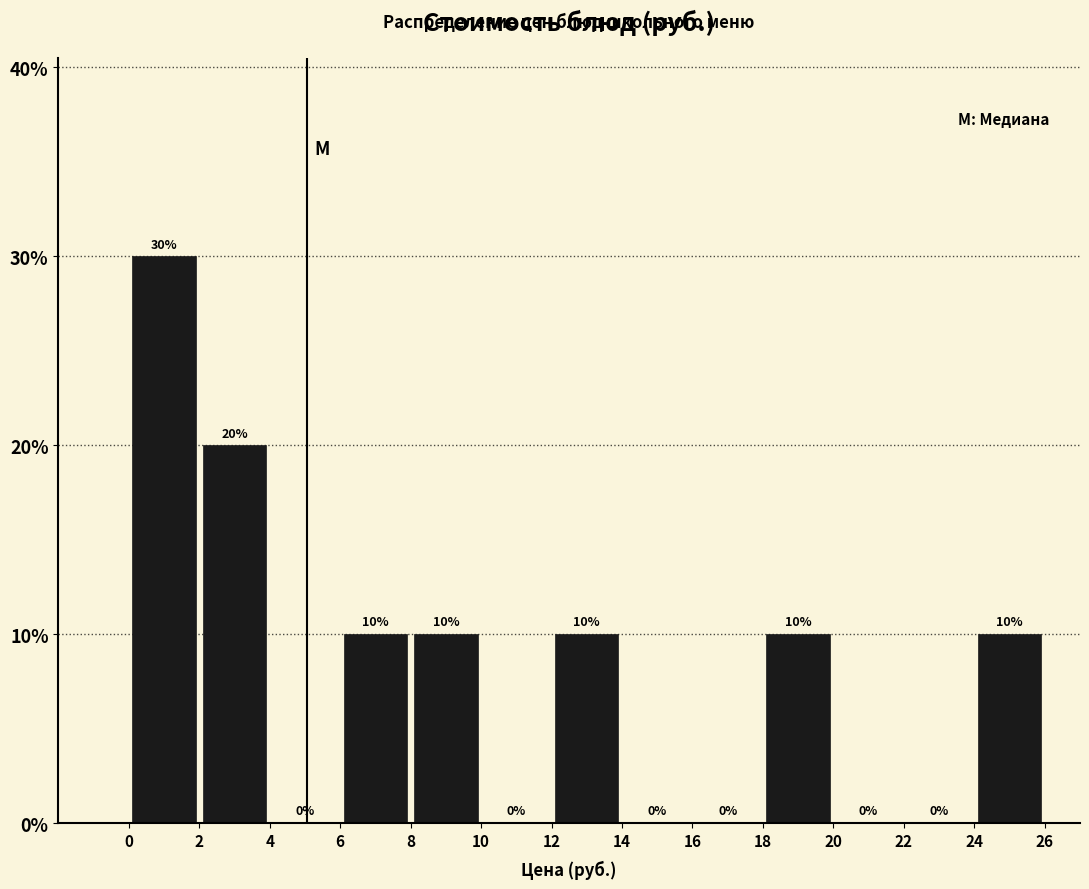

Reading left to right, list every bar in this chart as the range it spans on the x-axis followed by its height.

0 to 2: 30
2 to 4: 20
4 to 6: 0
6 to 8: 10
8 to 10: 10
10 to 12: 0
12 to 14: 10
14 to 16: 0
16 to 18: 0
18 to 20: 10
20 to 22: 0
22 to 24: 0
24 to 26: 10